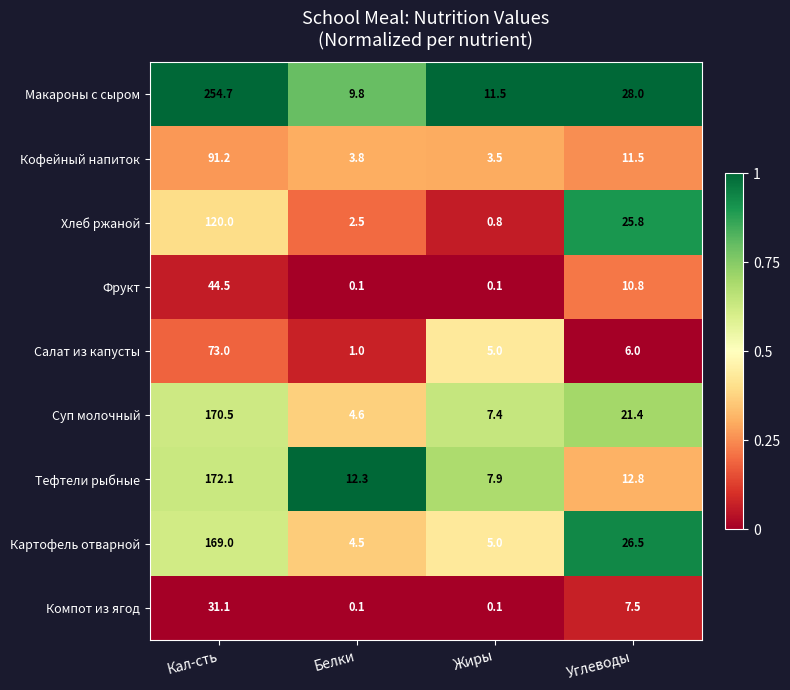

What value does the Суп молочный series have at Кал-сть?

170.5